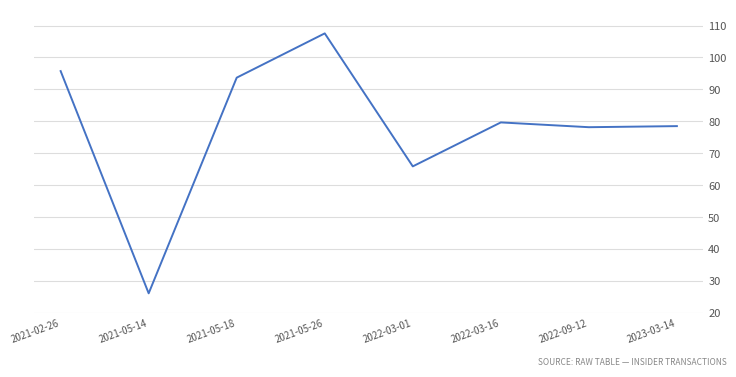

Does the chart have visible grid lines?

Yes